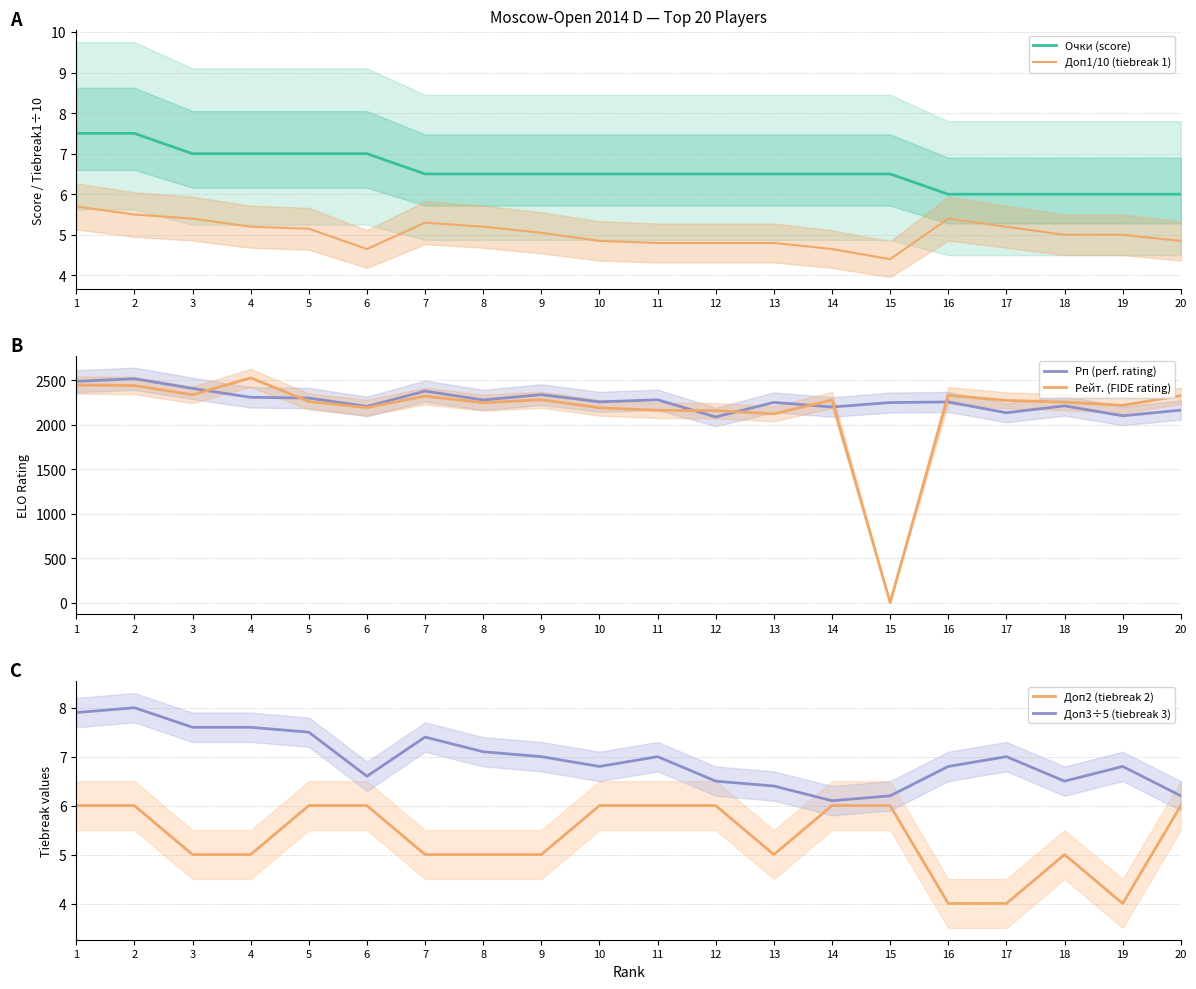

In Рп (perf. rating), how many points are higher than both neighbors (excluding endpoints)?

7